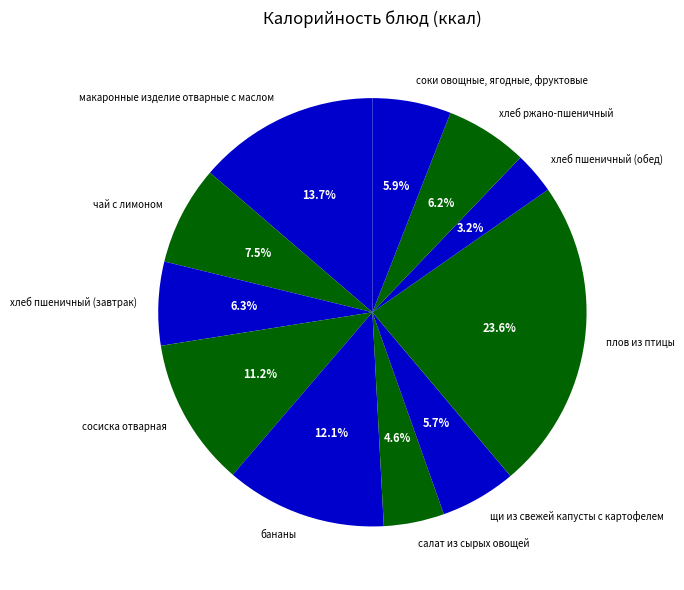

Rank the categories by value from lowest to highest.

хлеб пшеничный (обед), салат из сырых овощей, щи из свежей капусты с картофелем, соки овощные, ягодные, фруктовые, хлеб ржано-пшеничный, хлеб пшеничный (завтрак), чай с лимоном, сосиска отварная, бананы, макаронные изделие отварные с маслом, плов из птицы